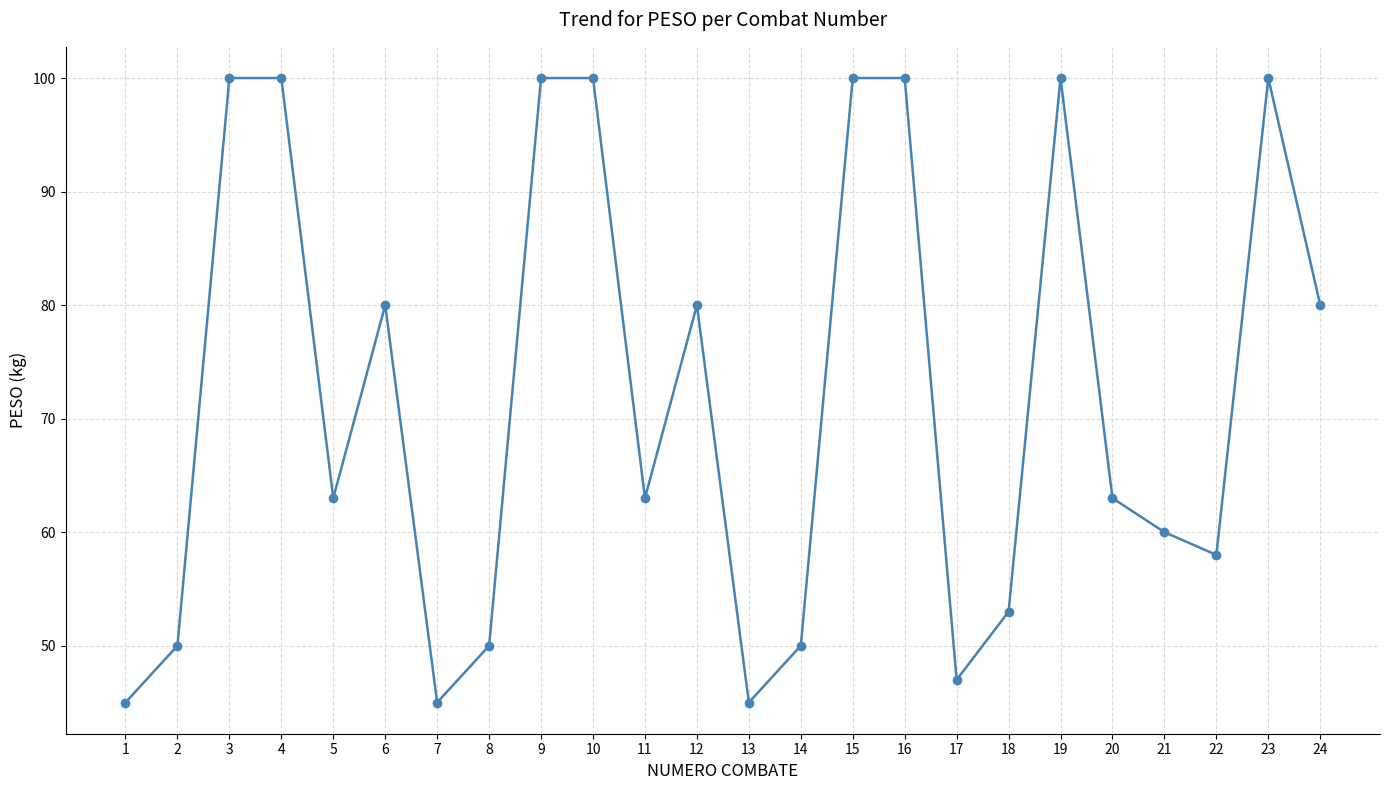

What is the ratio of the value at 4 to the value at 14?

2.0